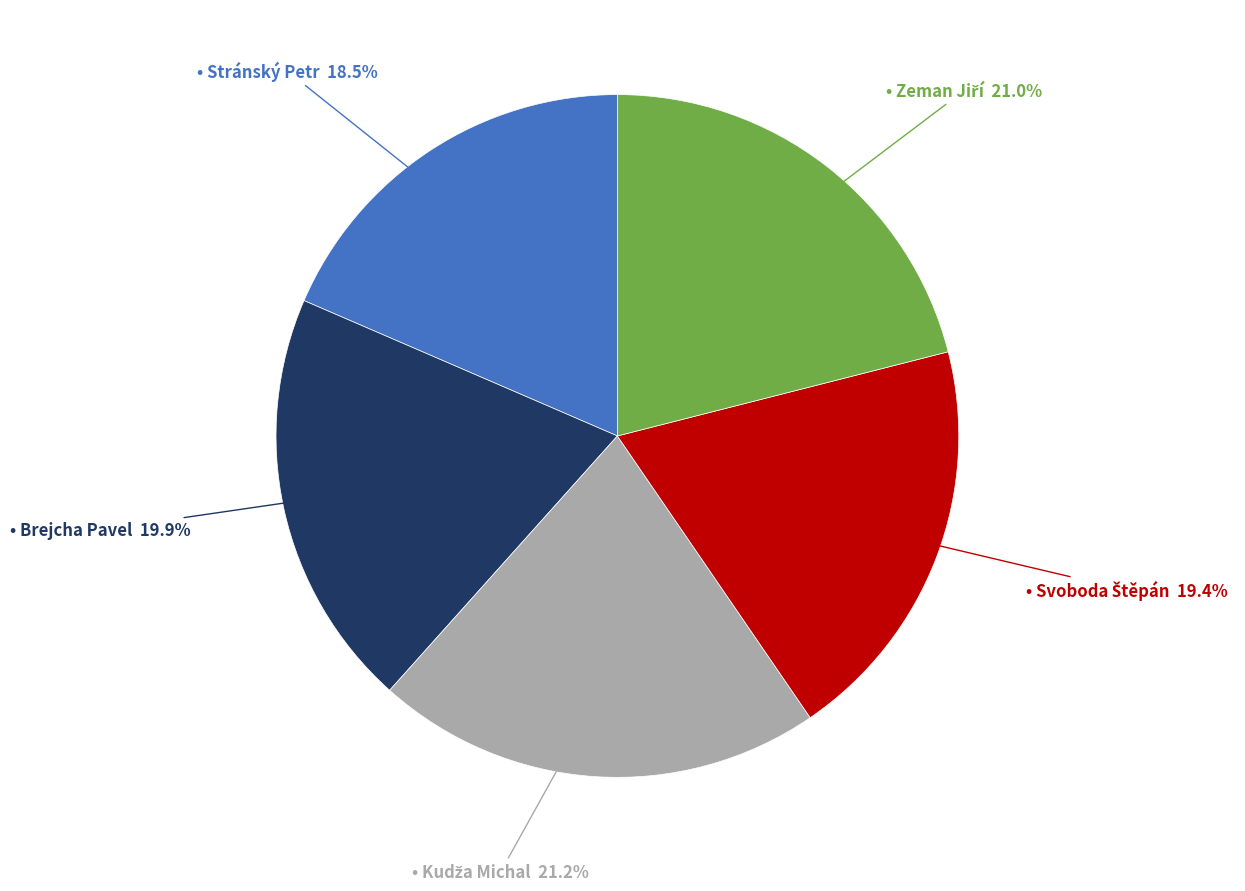

Is there any slice that represents more than half of the pie?

No